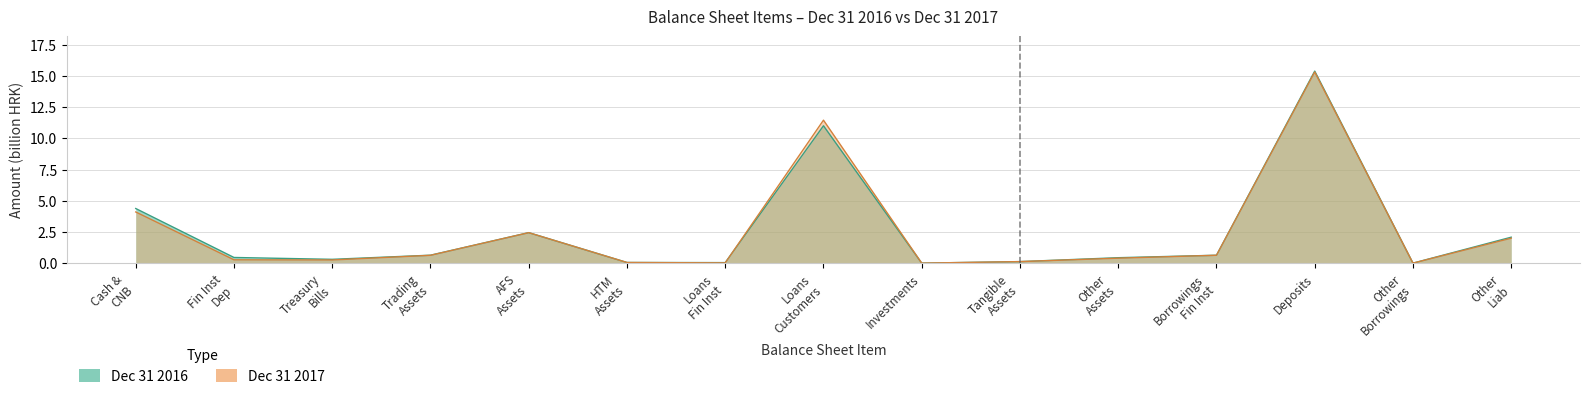

How many intersections are there between Dec 31 2017 and Dec 31 2016?

2